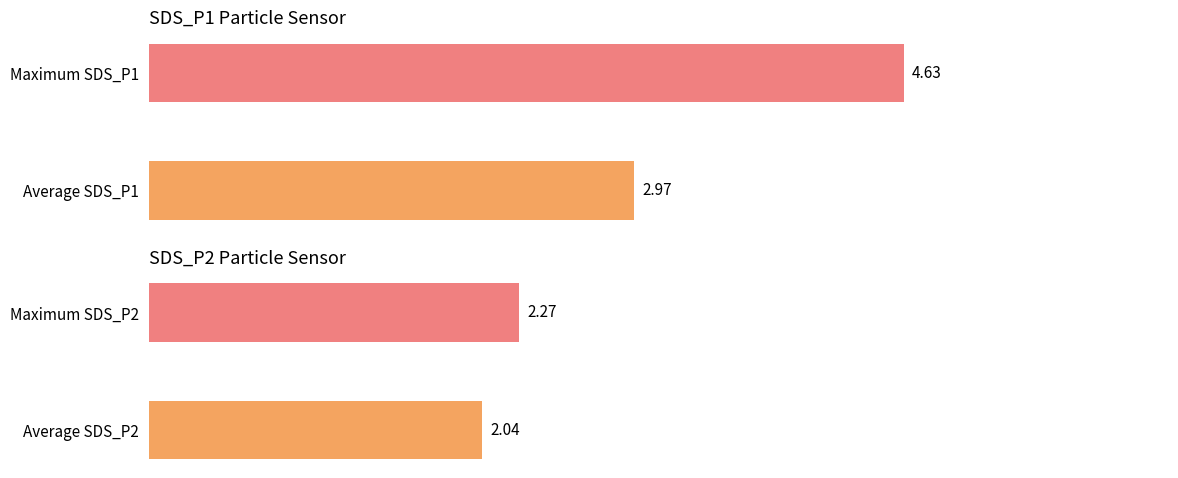

Which series has the largest total across all categories?

SDS_P1